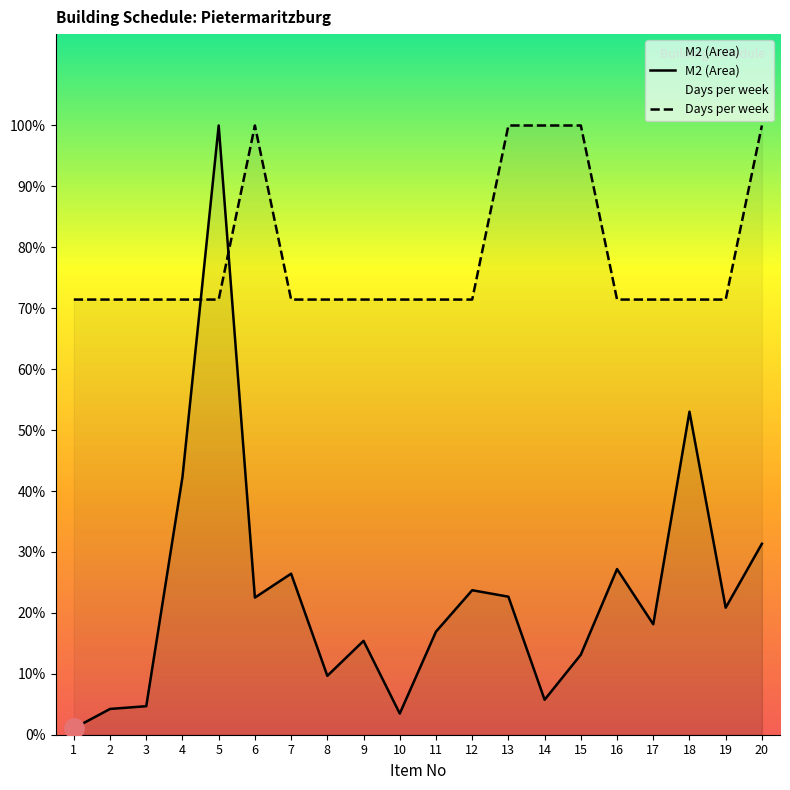

What is the sum of all M2 (Area) values?

3061.5